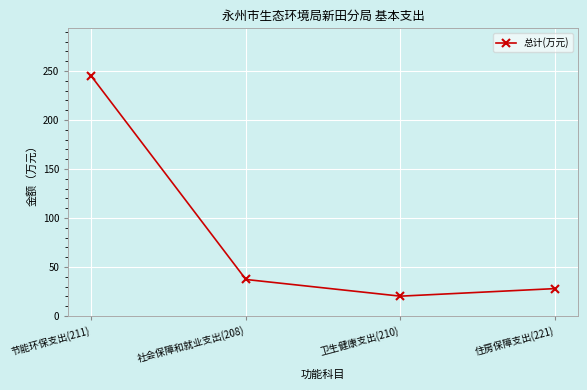

How many categories are shown in the chart?

4